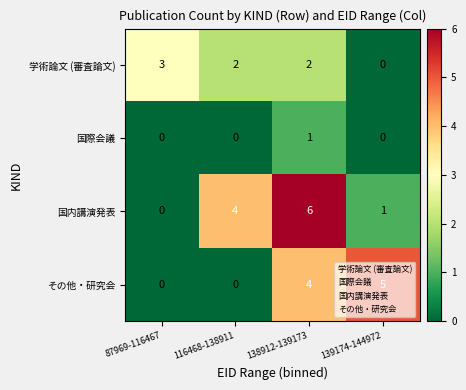

What is the difference between the maximum and minimum values in the その他・研究会 series?

5